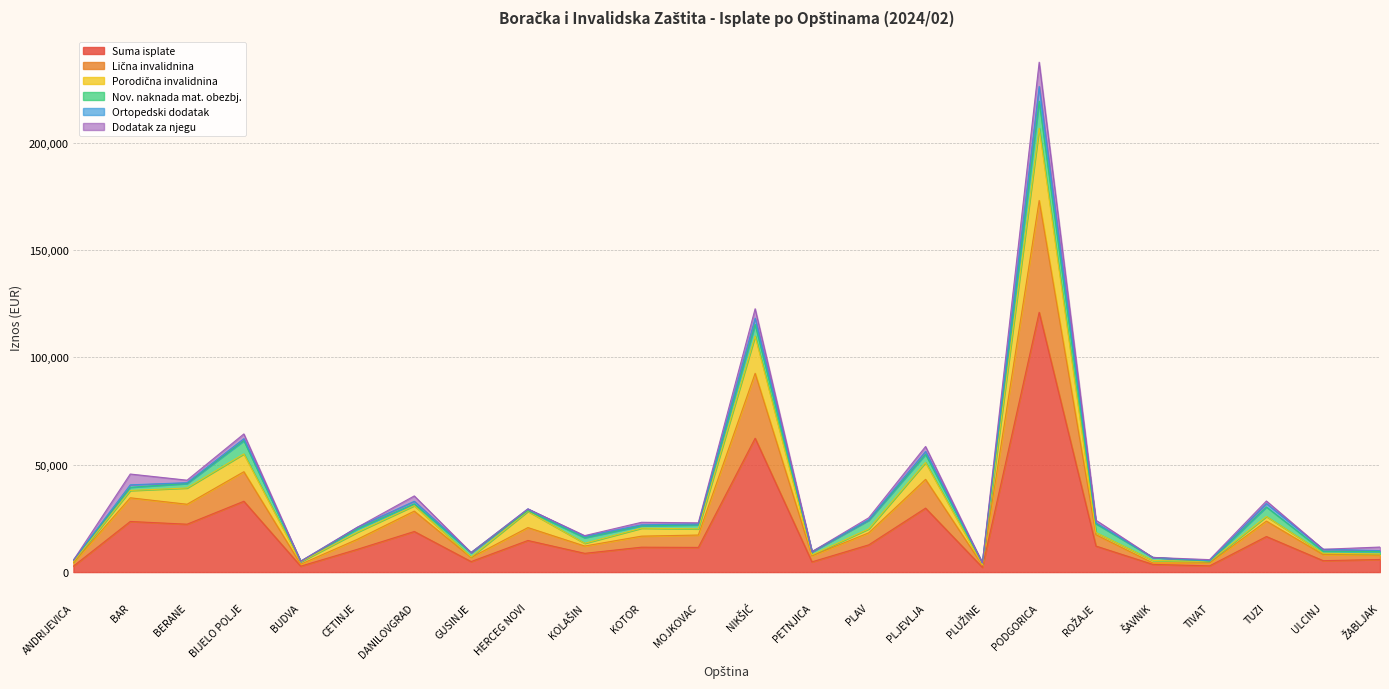

What is the highest value of the Suma isplate series?

120947.1